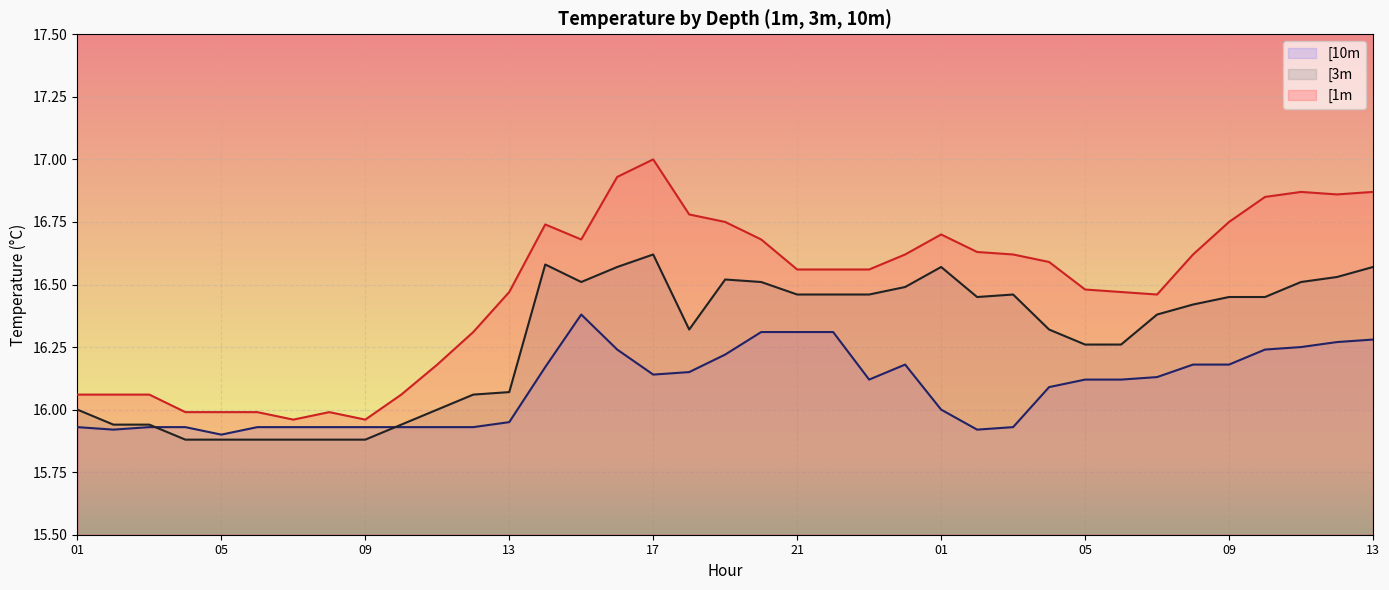

Is it true that [3m equals 15.9 at 07?

True